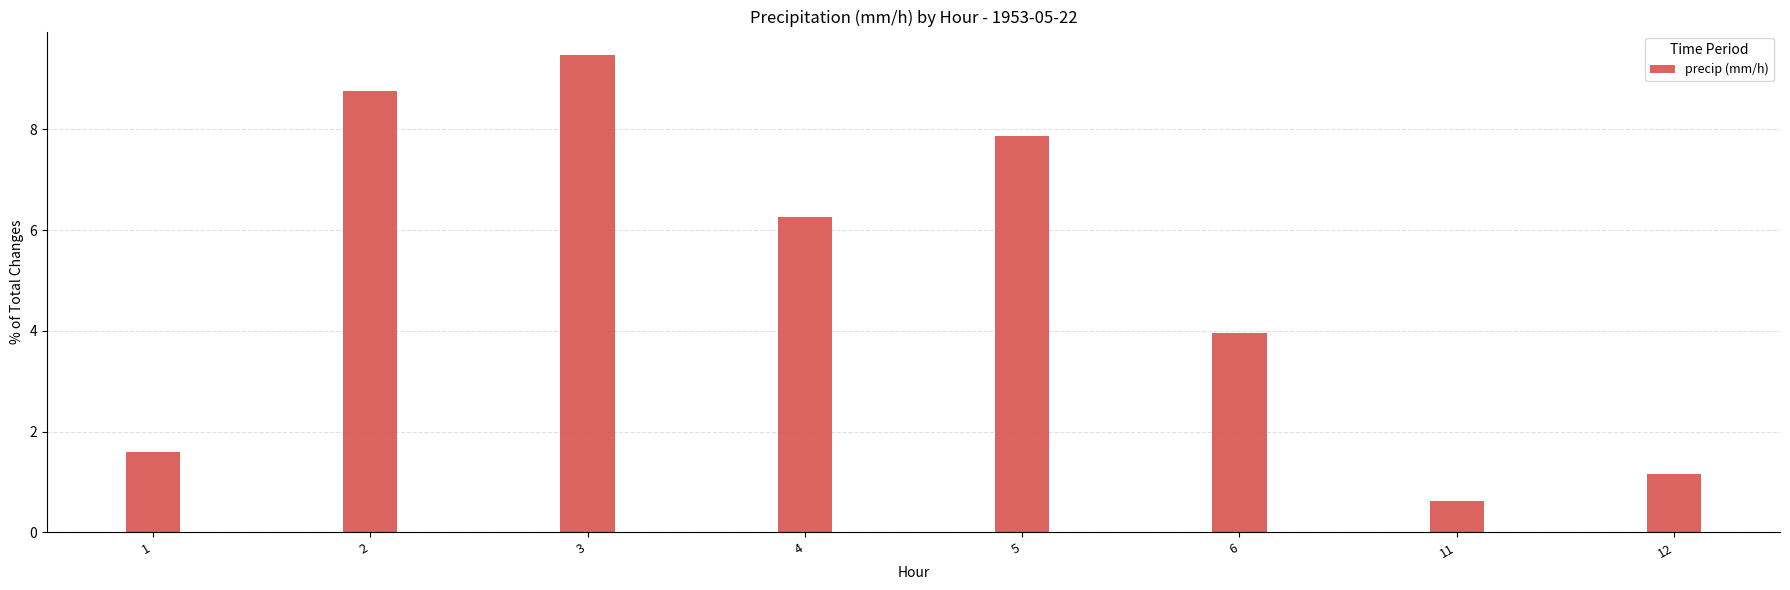

At which label is the value closest to 5?

6